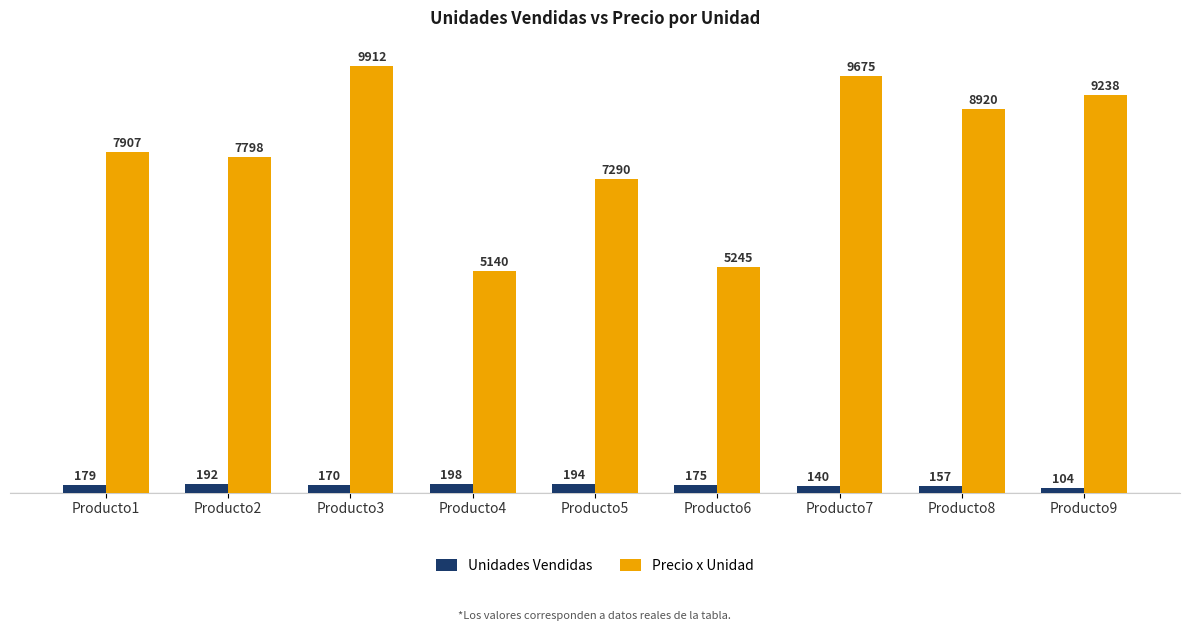

At which label does Unidades Vendidas first exceed 175?

Producto1